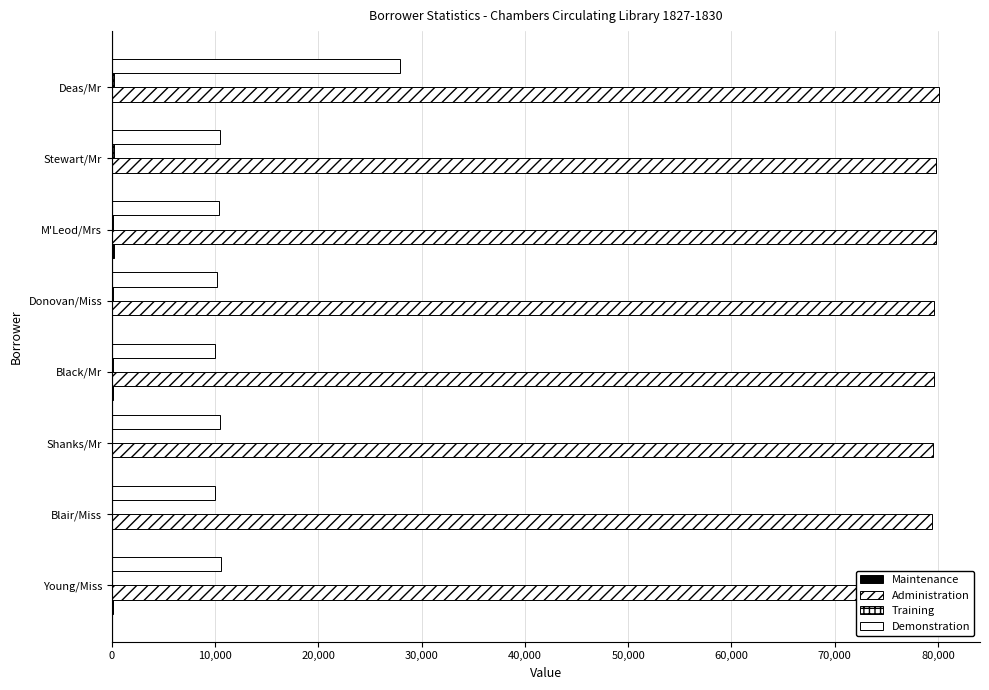

Between Young/Miss and Shanks/Mr, which series saw the biggest shift?

Demonstration